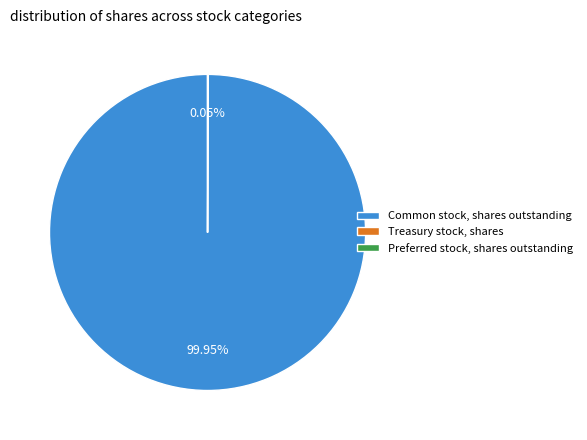

What is the largest slice in the pie chart?

Common stock, shares outstanding